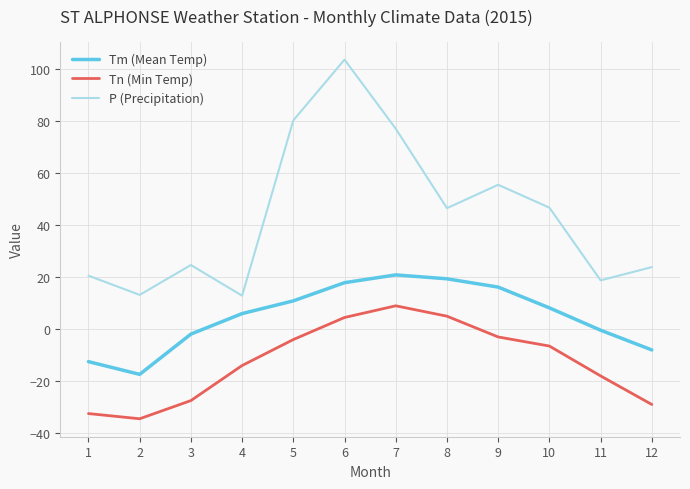

Which series changed the most between 2 and 12?

P (Precipitation)